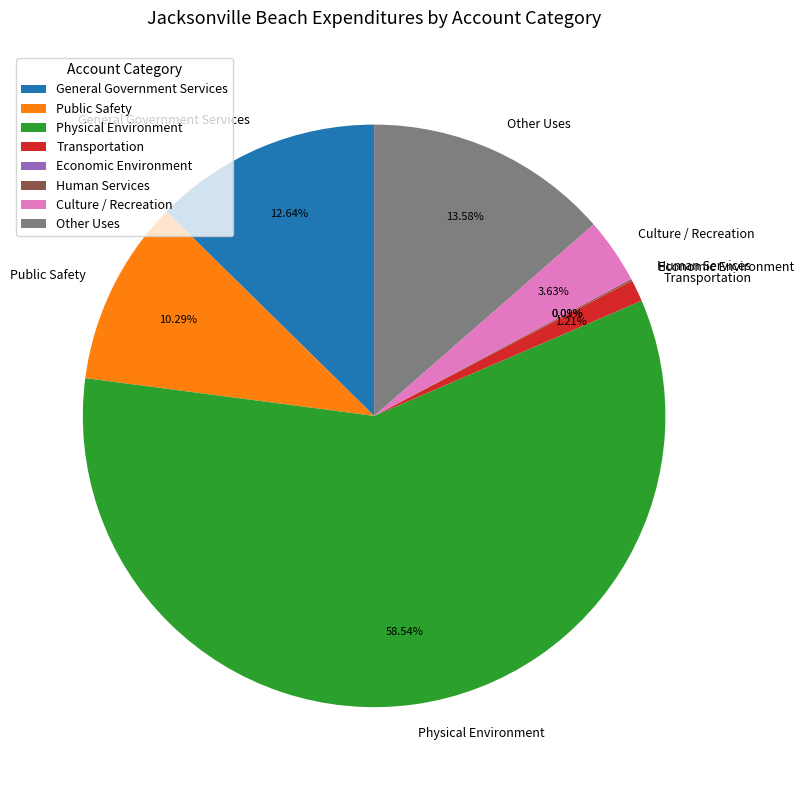

Is the sum of Transportation and Public Safety greater than half?

No